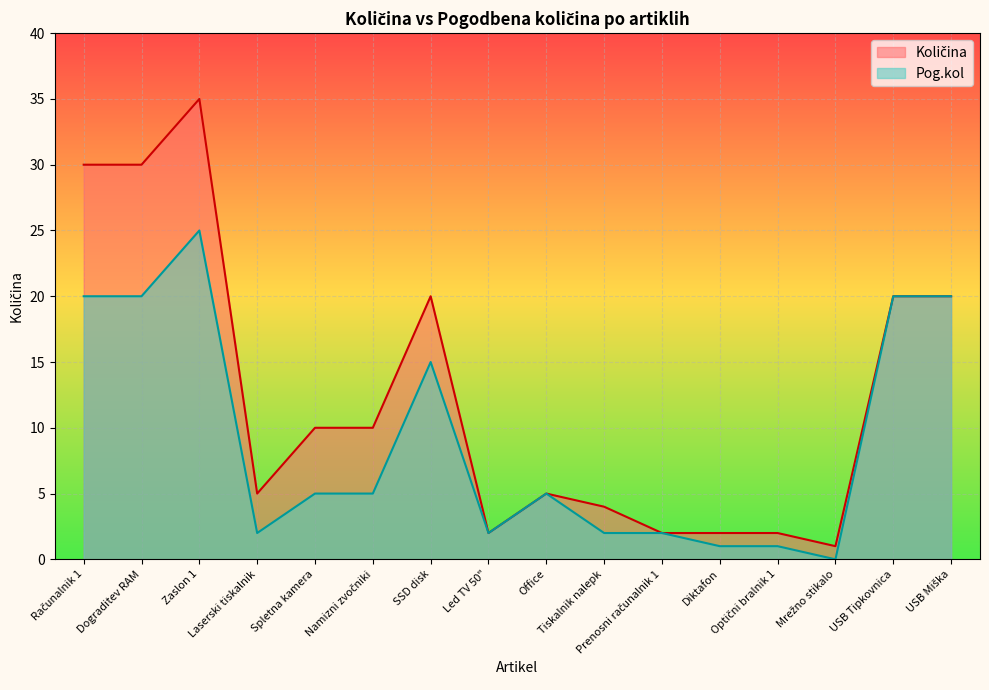

Reading left to right, extract all data points from this chart.

Količina: 30	30	35	5	10	10	20	2	5	4	2	2	2	1	20	20
Pog.kol: 20	20	25	2	5	5	15	2	5	2	2	1	1	0	20	20